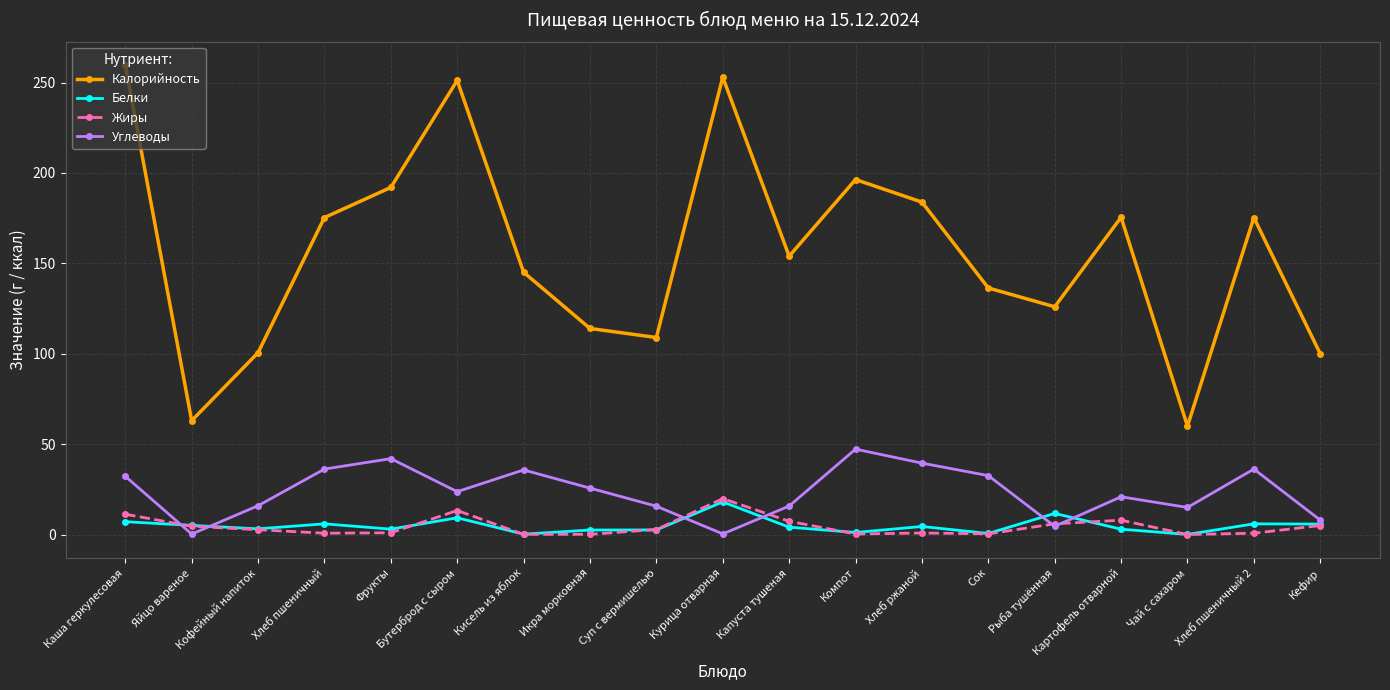

The Калорийность series shows 63.0 at Яйцо вареное. True or false?

True